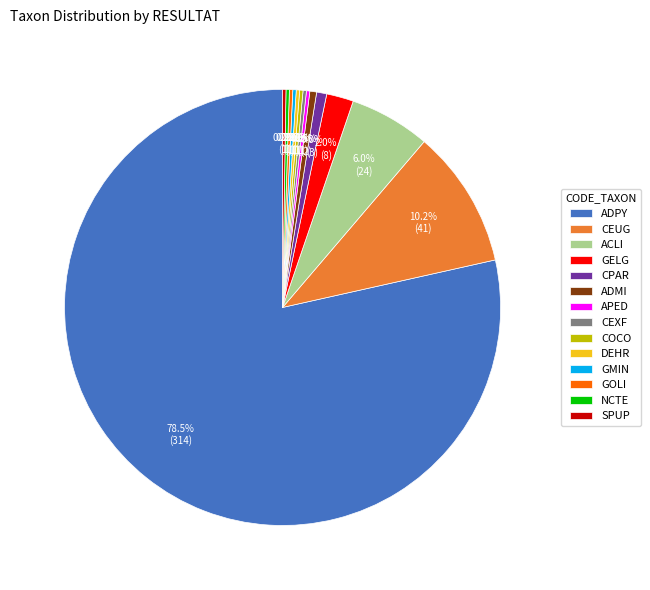

Which has a higher value, ADMI or CEUG?

CEUG